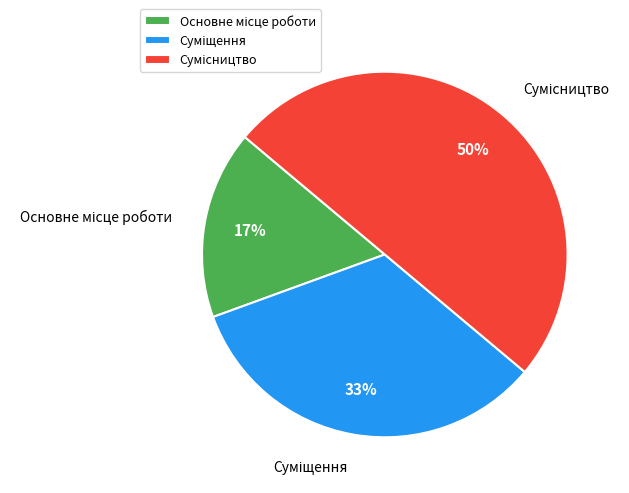

To the nearest percent, what is the difference between the largest and smallest slice percentages?

33%